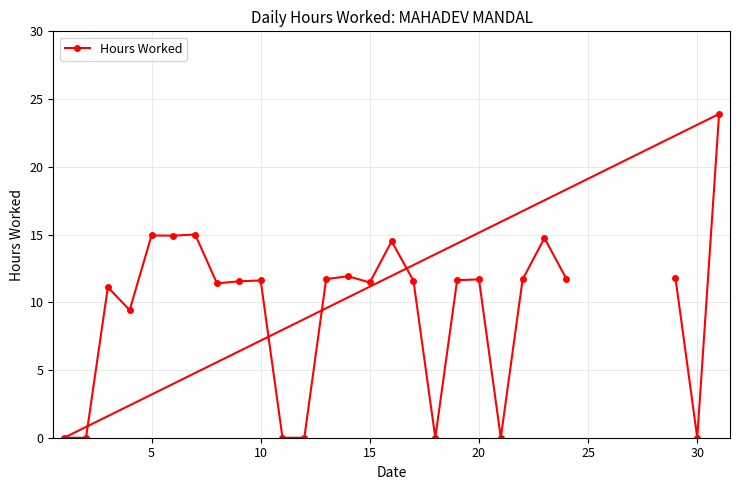

What is the average value?

9.6